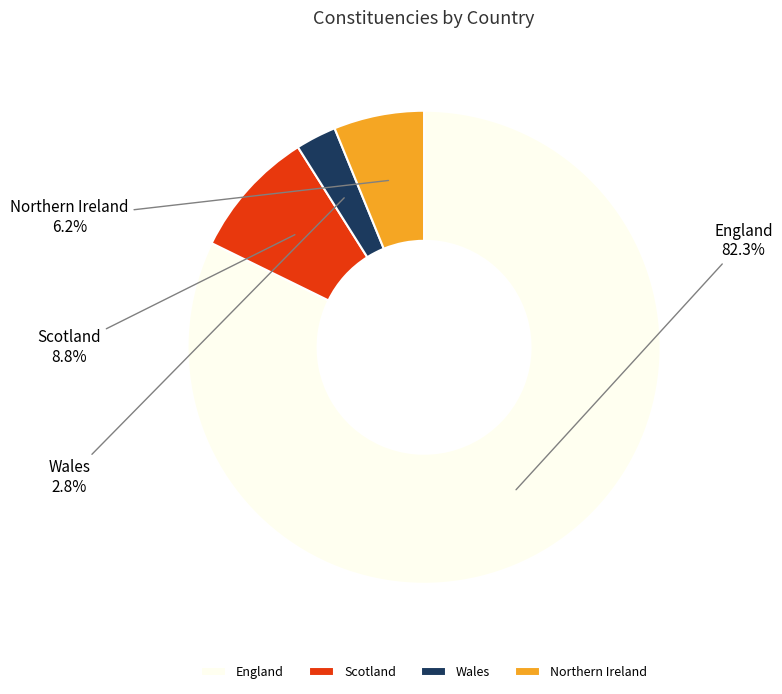

How much of the chart is everything except Wales?

97.2%